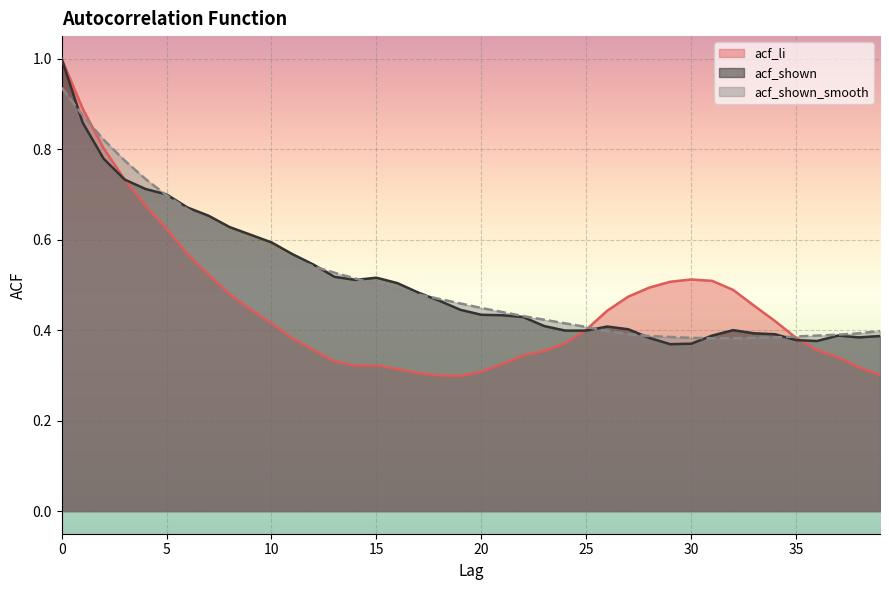

Does the chart display data point markers on the line(s)?

No